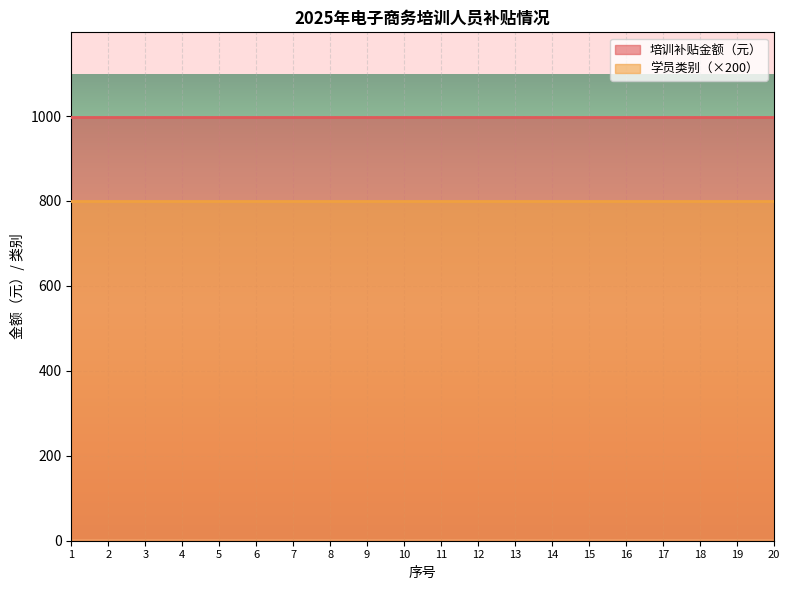

Which has a higher value, 4 or 19?

4